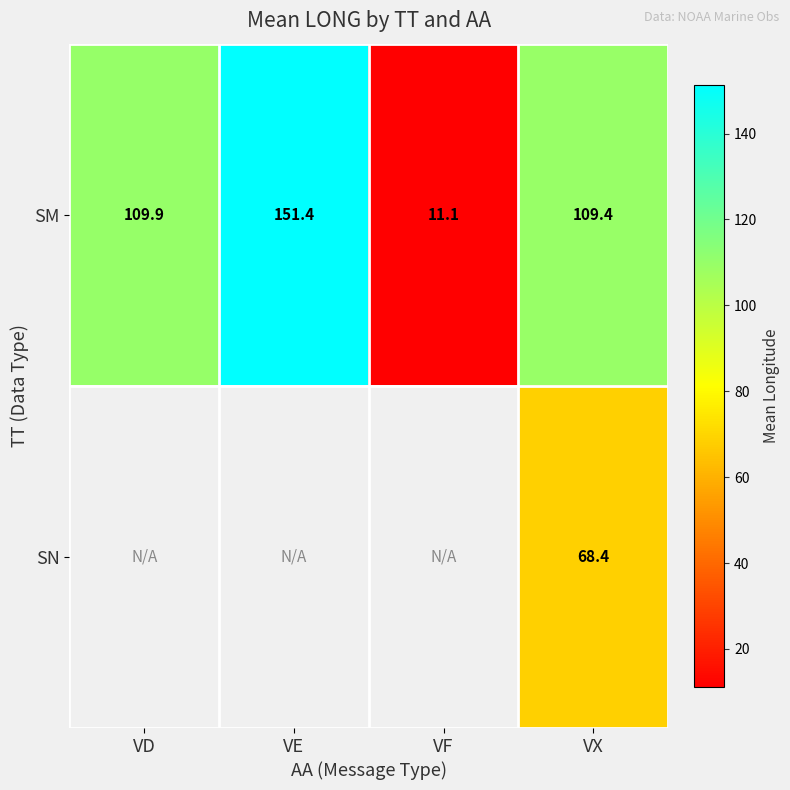

At which label is SM closest to 81?

VX